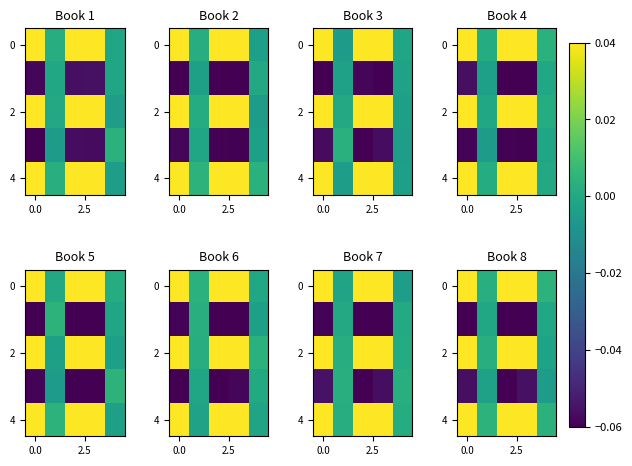

Which category has the highest value across all series?

3